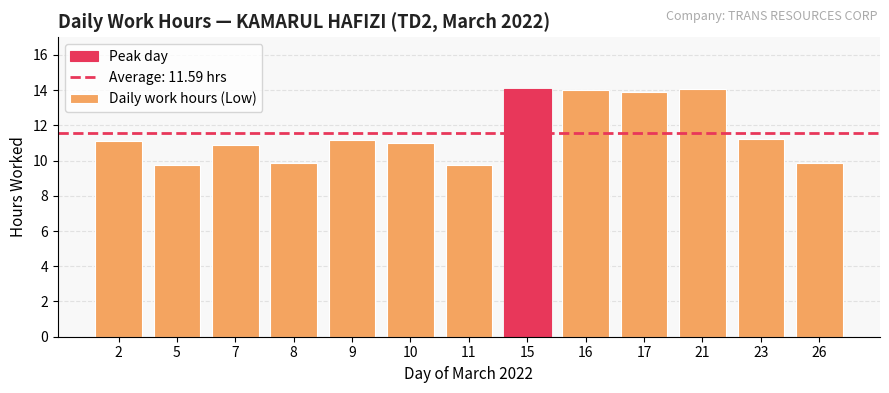

What is the average value?

11.6